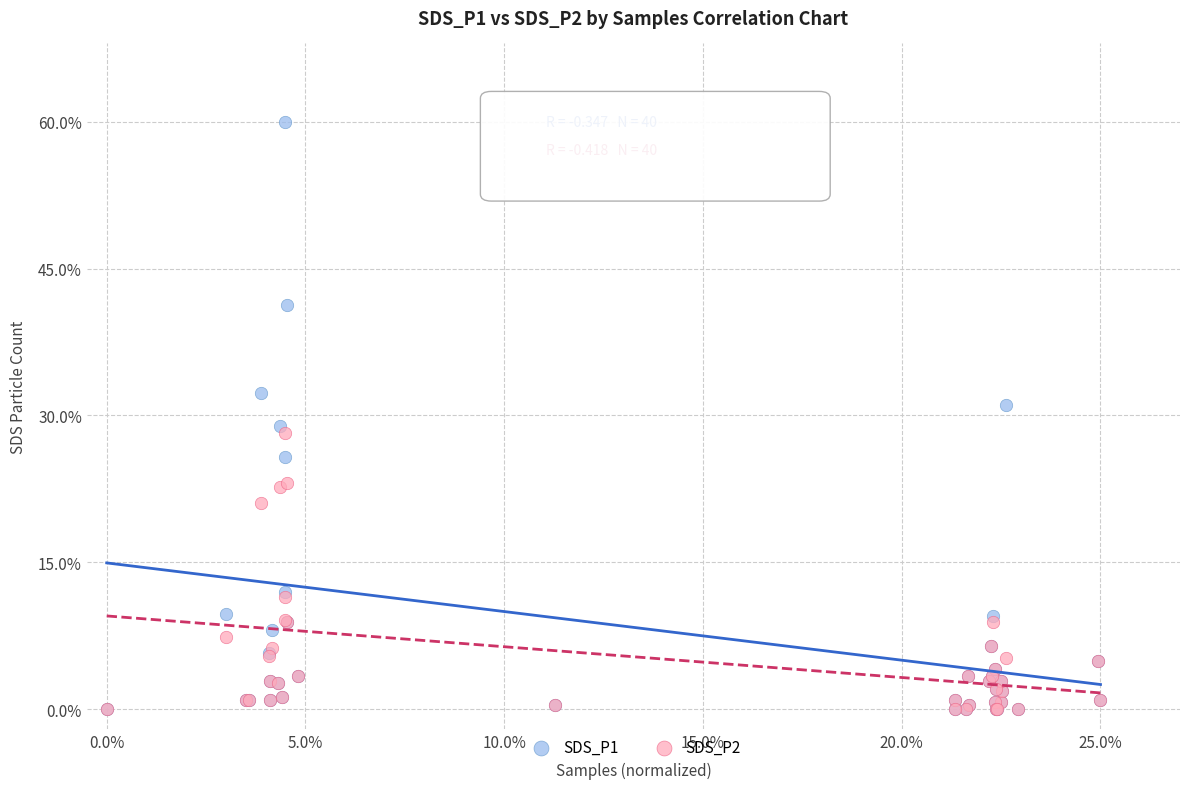

What are all the series names shown in the legend?

SDS_P1, SDS_P2